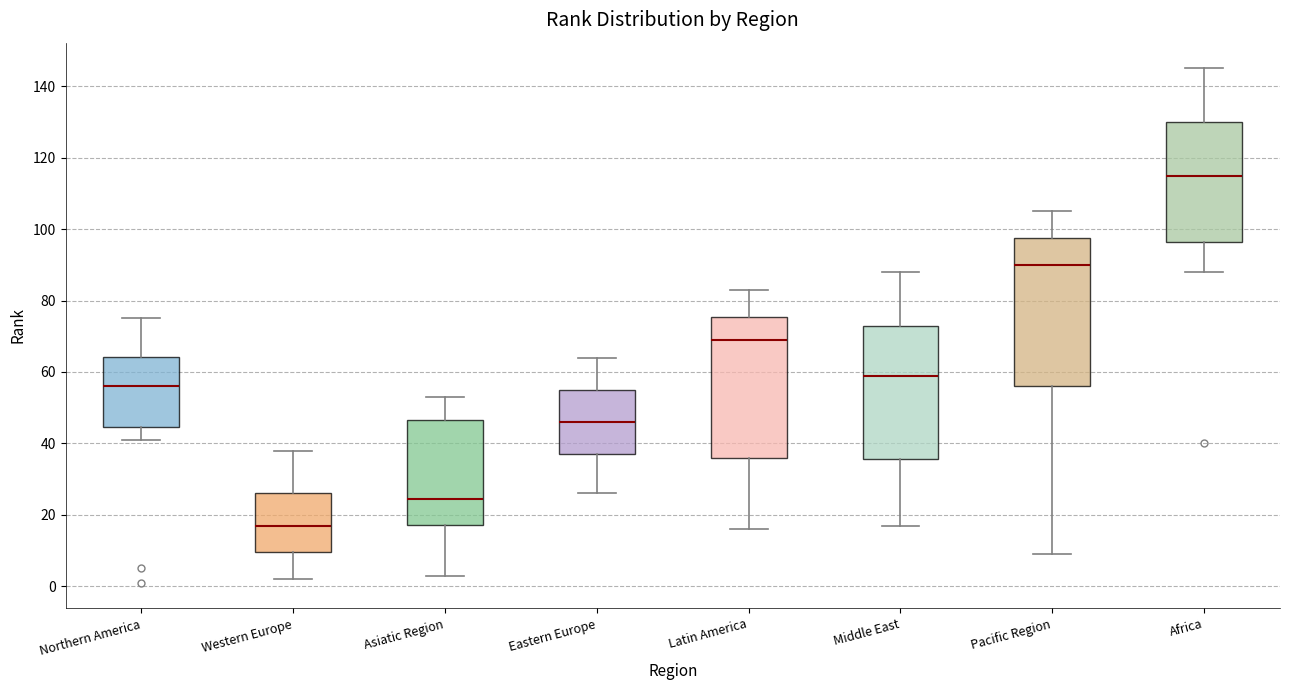

Reading left to right, transcribe this box plot: for each box, give where its median line is, the range the box spans, and where its two whiskers end, as read against the y-axis. The values are not printed on the chart, so give them approximately, as read against the axis.

Northern America: median 56, box 44 to 64, whiskers 42 to 76
Western Europe: median 18, box 10 to 26, whiskers 2 to 38
Asiatic Region: median 24, box 18 to 46, whiskers 4 to 54
Eastern Europe: median 46, box 38 to 56, whiskers 26 to 64
Latin America: median 70, box 36 to 76, whiskers 16 to 84
Middle East: median 60, box 36 to 74, whiskers 18 to 88
Pacific Region: median 90, box 56 to 98, whiskers 10 to 106
Africa: median 116, box 96 to 130, whiskers 88 to 146